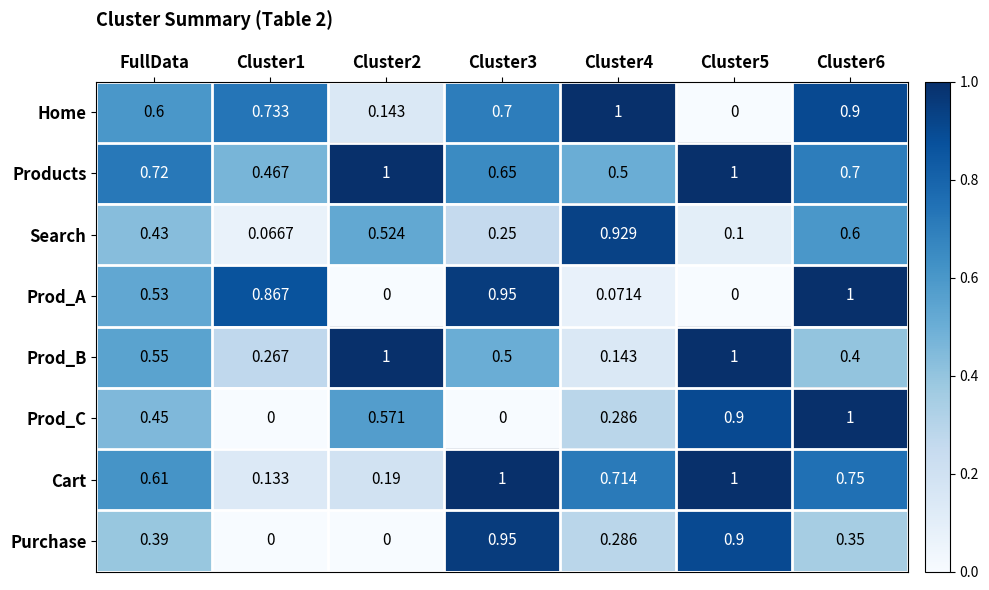

Which series has the largest total across all categories?

Products